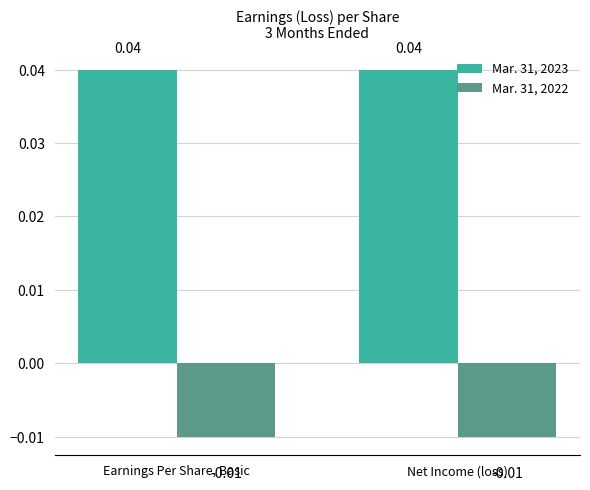

List the series in order of their overall mean, lowest first.

Mar. 31, 2022, Mar. 31, 2023